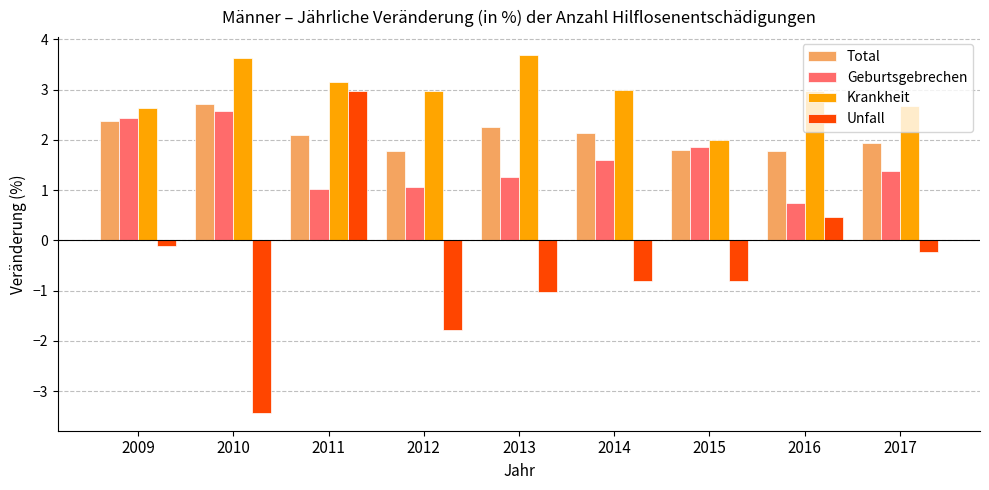

At which category is the sum across all series the highest?

2011